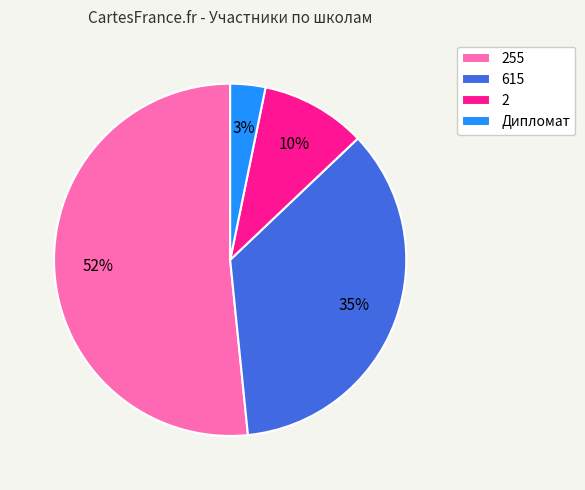

Which category has the biggest portion of the pie?

255